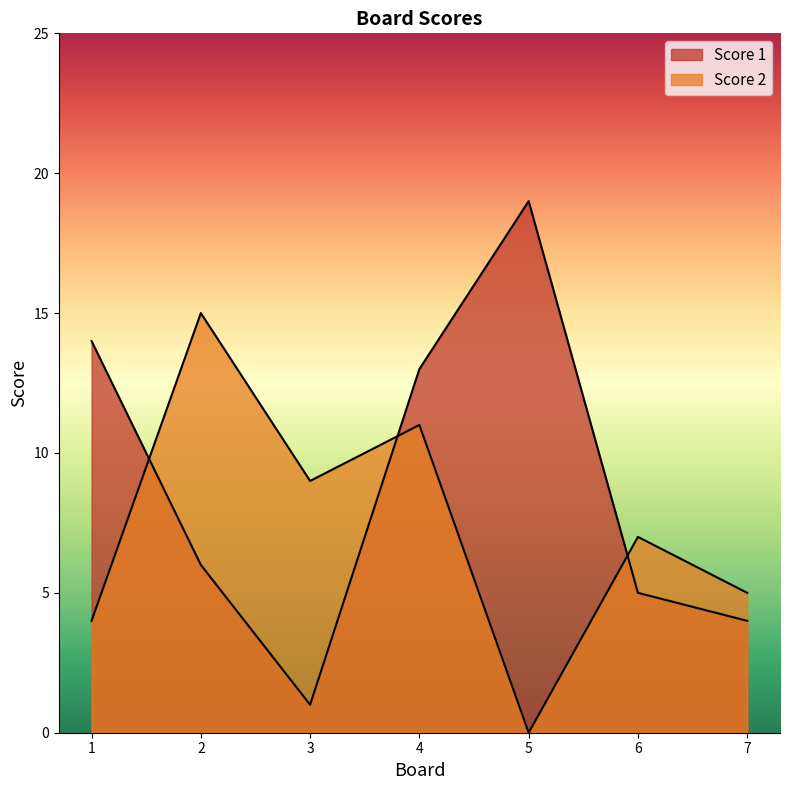

Does the chart display data point markers on the line(s)?

No